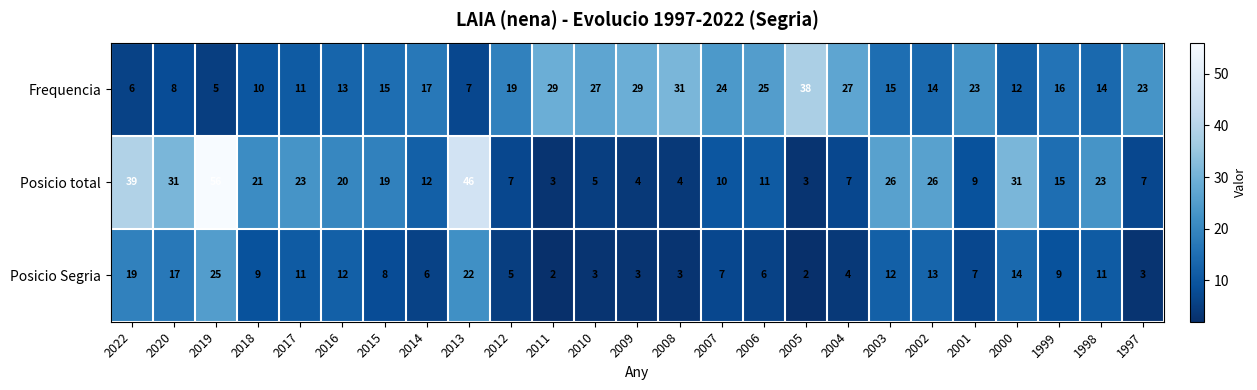

Is it true that Posicio Segria equals 19 at 2022?

True